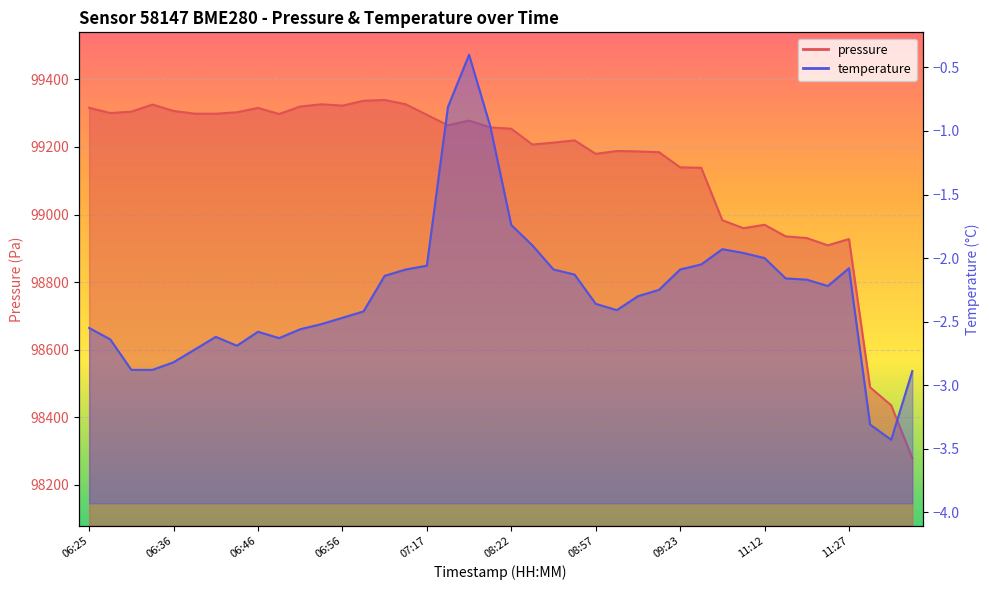

The pressure series shows 163290.3 at 06:41. True or false?

False